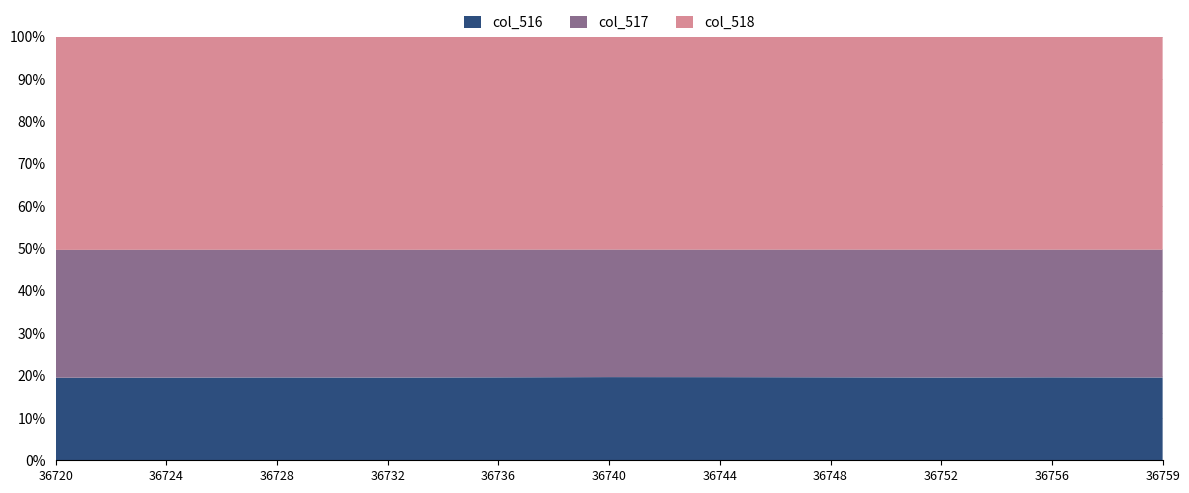

Reading right to left, what are all the values shown in this chart?

col_516: 36759=25492	36756=25551	36752=25488	36748=25561	36744=25596	36740=25619	36736=25545	36732=25464	36728=25505	36724=25449	36720=25396
col_517: 36759=39369	36756=39303	36752=39364	36748=39337	36744=39254	36740=39263	36736=39334	36732=39322	36728=39318	36724=39370	36720=39332
col_518: 36759=65535	36756=65535	36752=65535	36748=65535	36744=65535	36740=65535	36736=65535	36732=65535	36728=65535	36724=65535	36720=65535